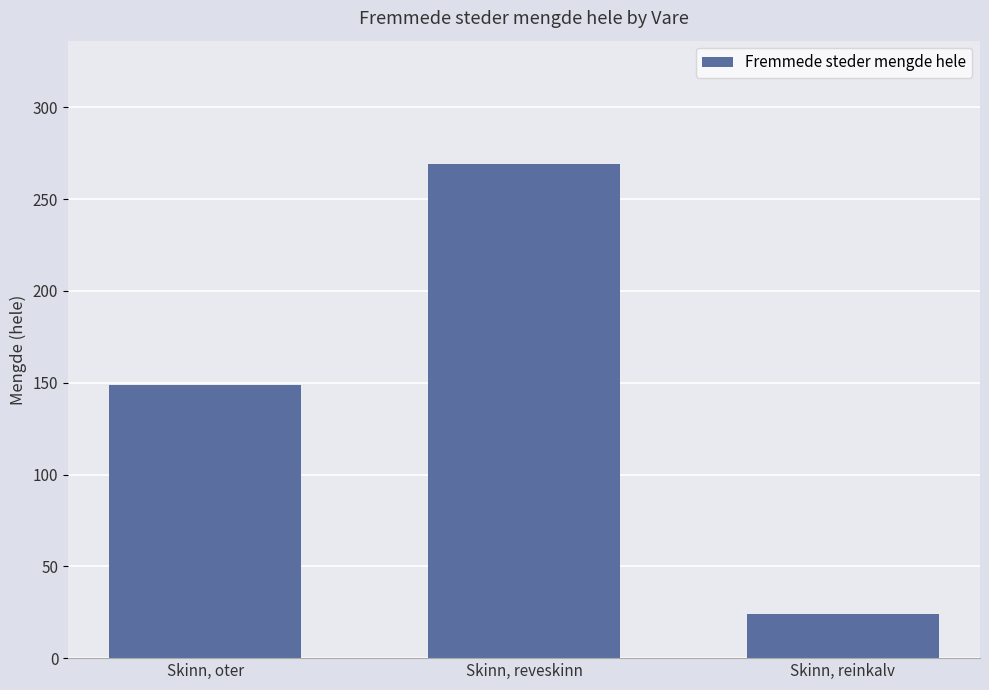

List the labels in order of value, largest first.

Skinn, reveskinn, Skinn, oter, Skinn, reinkalv